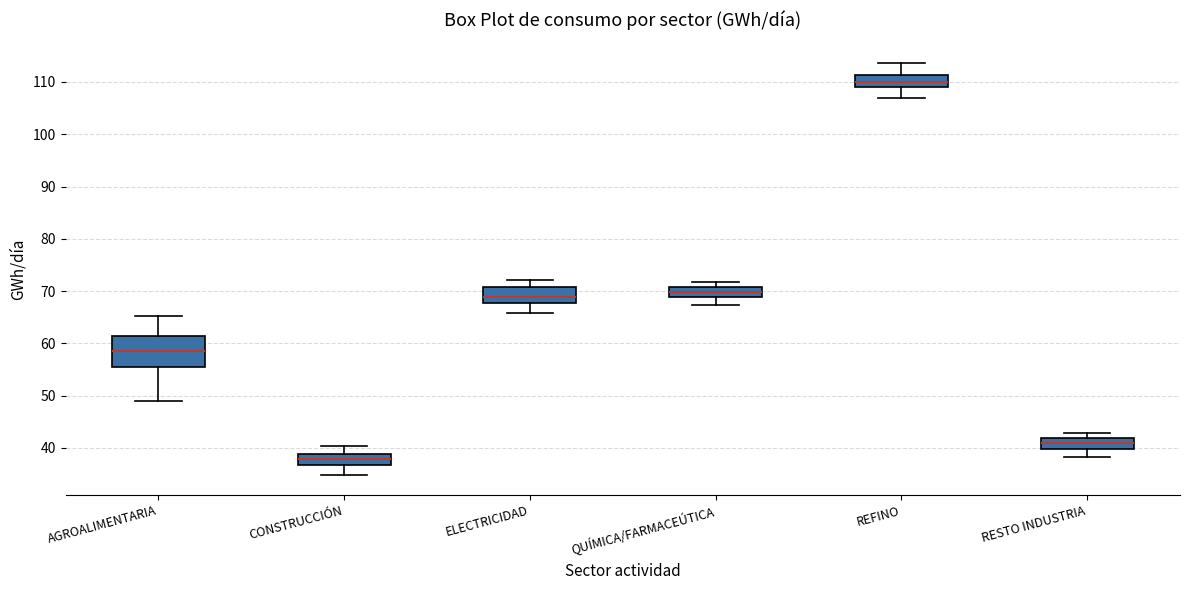

Reading left to right, transcribe this box plot: for each box, give where its median line is, the range the box spans, and where its two whiskers end, as read against the y-axis. The values are not printed on the chart, so give them approximately, as read against the axis.

AGROALIMENTARIA: median 59, box 56 to 61, whiskers 49 to 65
CONSTRUCCIÓN: median 38, box 37 to 39, whiskers 35 to 40
ELECTRICIDAD: median 69, box 68 to 71, whiskers 66 to 72
QUÍMICA/FARMACEÚTICA: median 70, box 69 to 71, whiskers 67 to 72
REFINO: median 110, box 109 to 111, whiskers 107 to 114
RESTO INDUSTRIA: median 41, box 40 to 42, whiskers 38 to 43